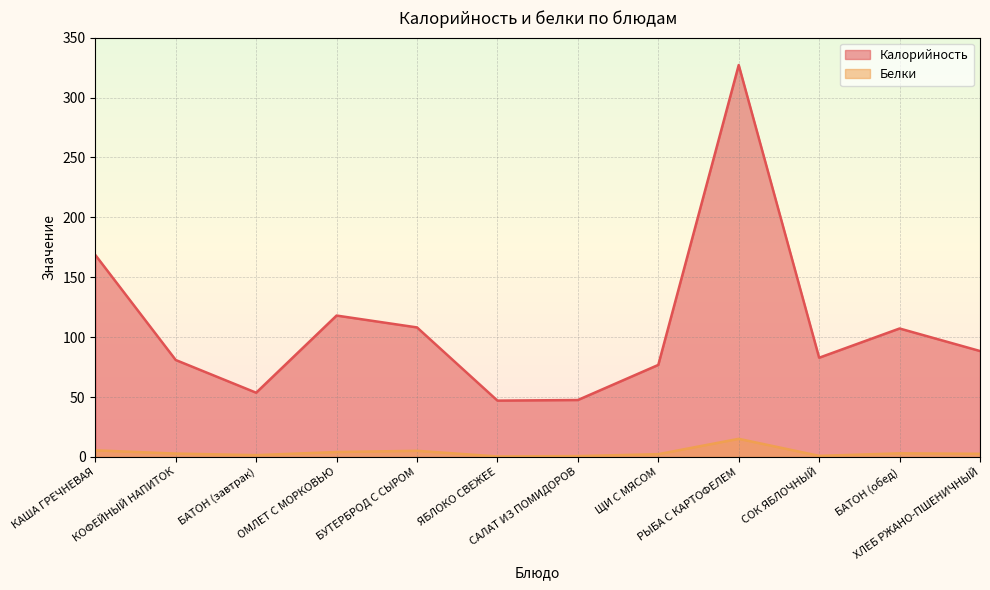

How many interior local peaks does the Белки series have?

3